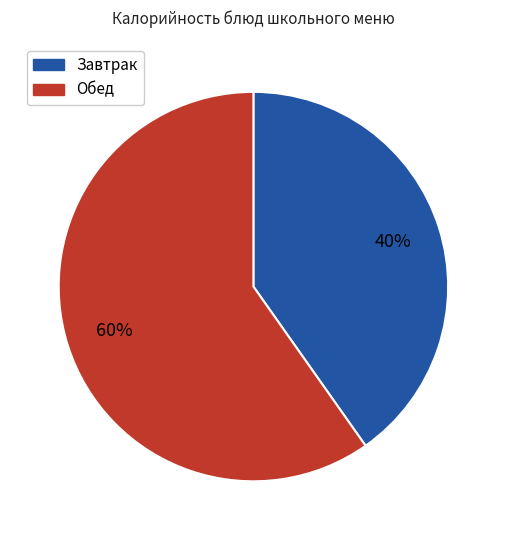

Is there a majority slice in this chart?

Yes